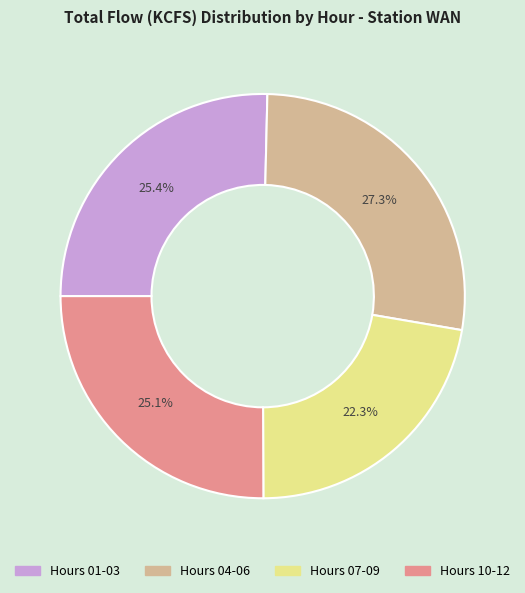

Does any single category account for the majority?

No